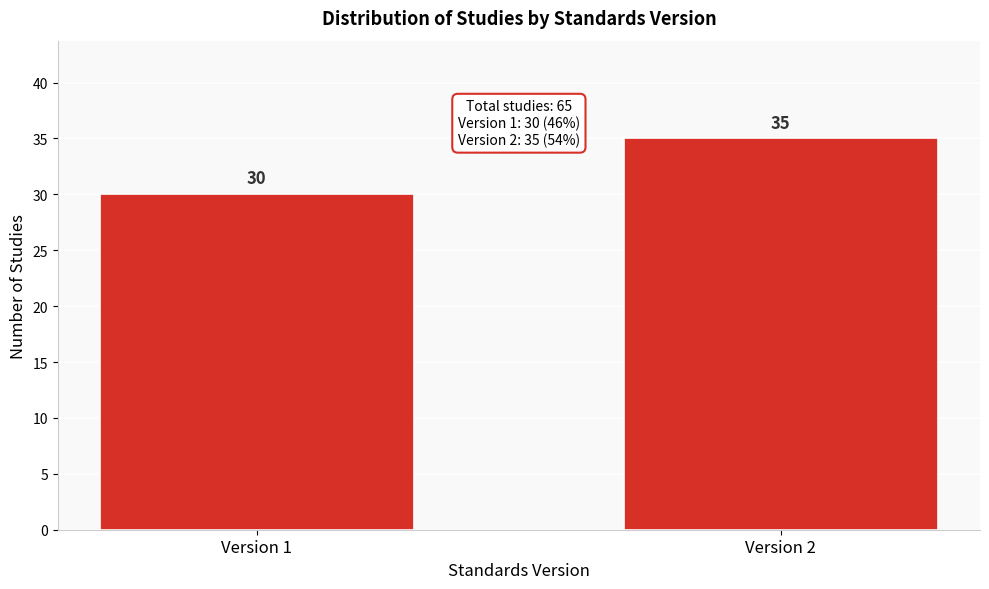

Reading left to right, extract all data points from this chart.

Version 1=30	Version 2=35